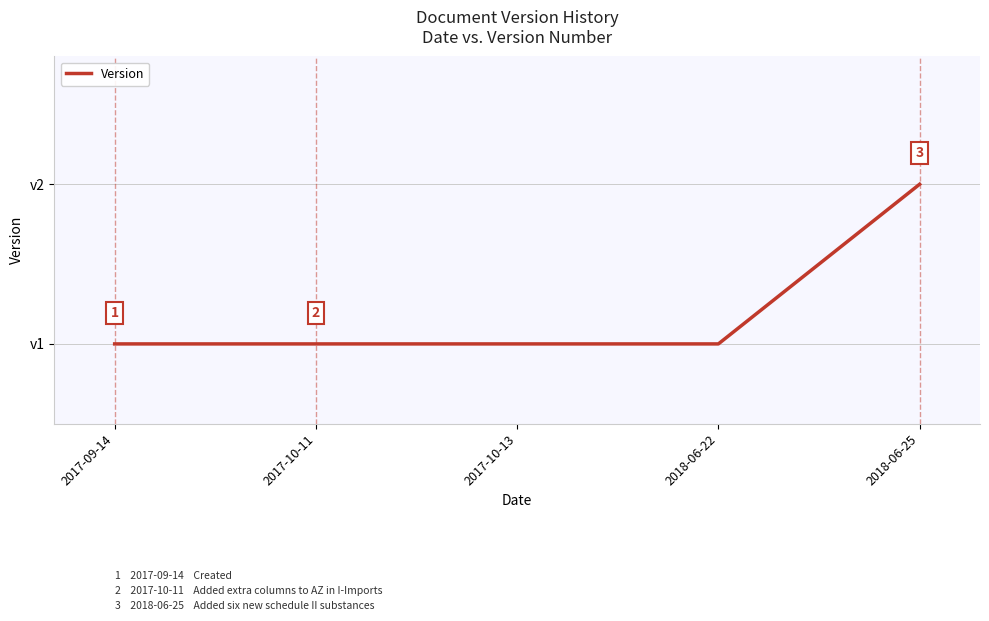

True or false: the data has more than 0 interior local peaks.

False